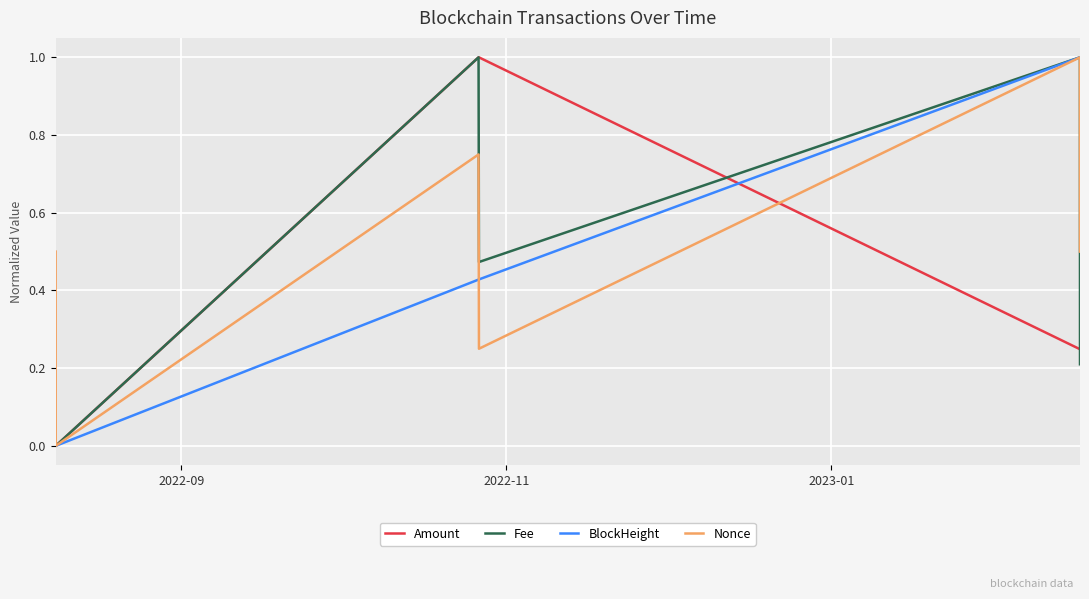

What are all the series names shown in the legend?

Amount, Fee, BlockHeight, Nonce